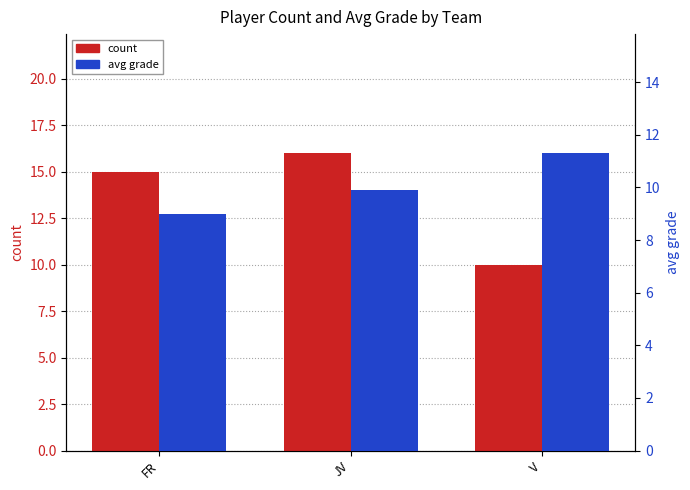

Reading right to left, what are all the values shown in this chart?

count: V=10.0	JV=16.0	FR=15.0
avg grade: V=11.3	JV=9.9	FR=9.0